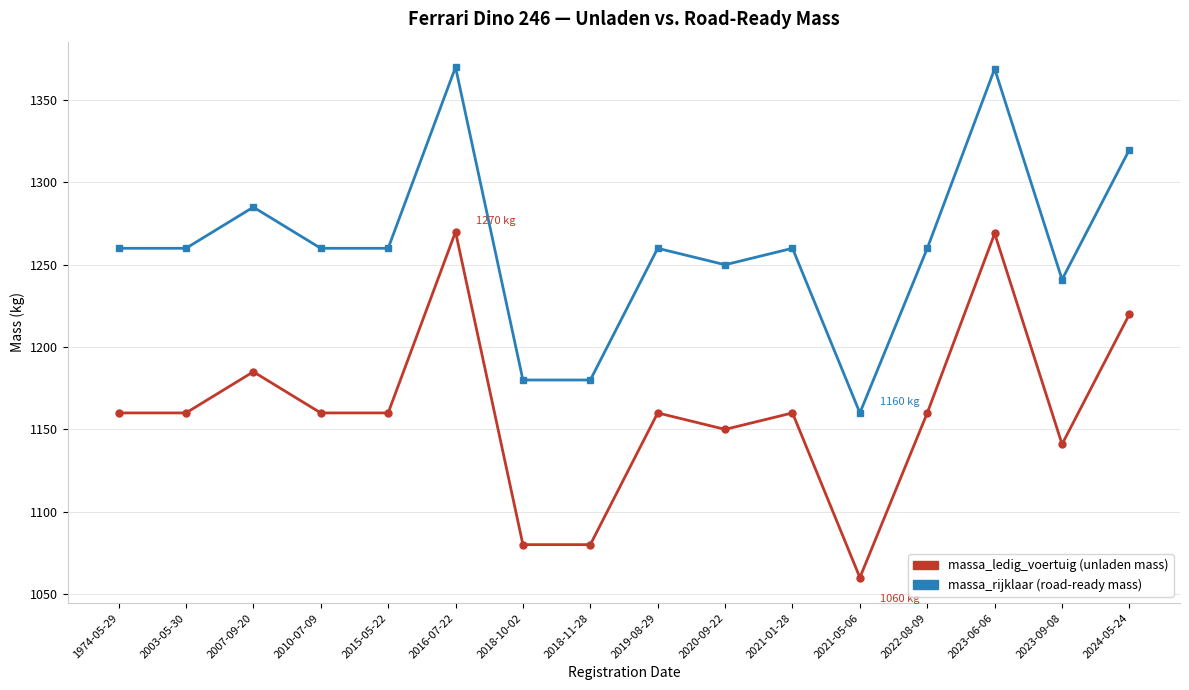

What is the minimum value shown in the chart?

1060